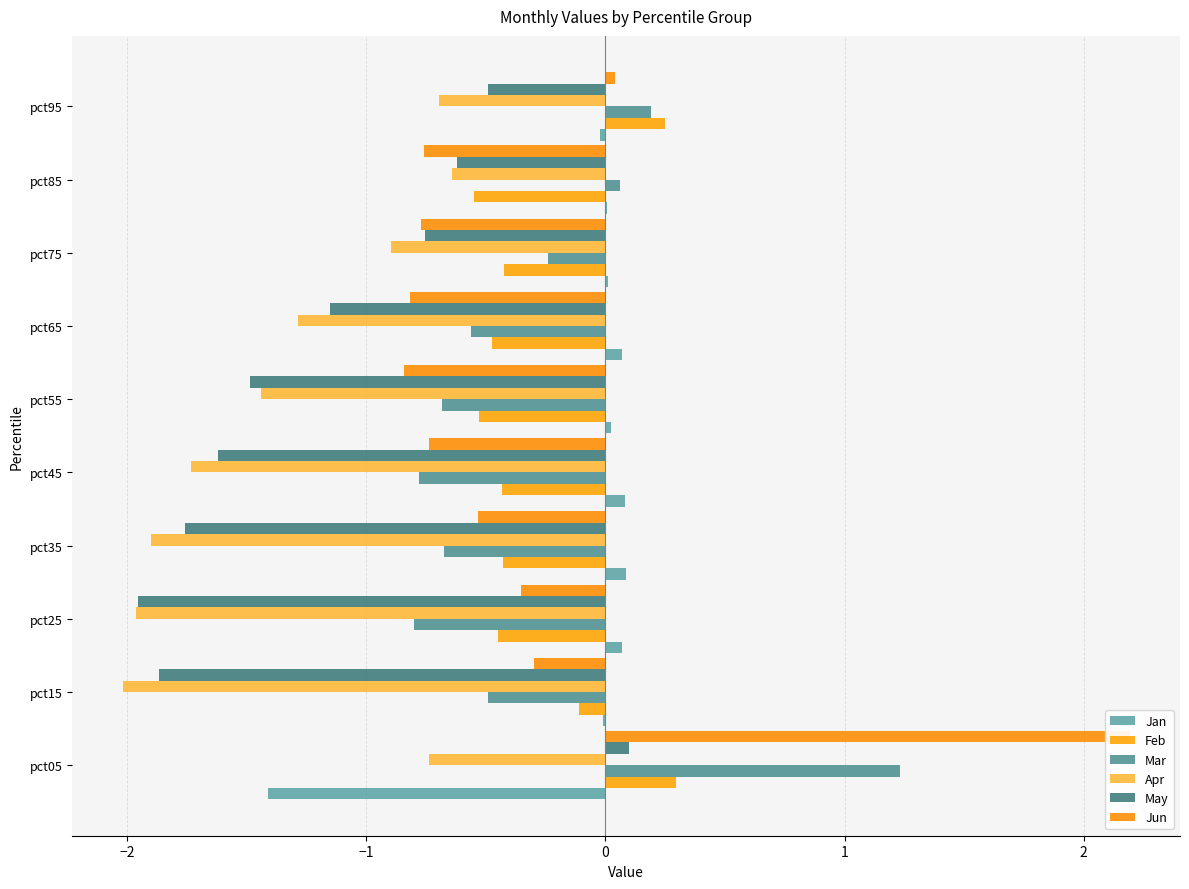

List the series in order of their peak value, highest first.

Jun, Mar, Feb, May, Jan, Apr